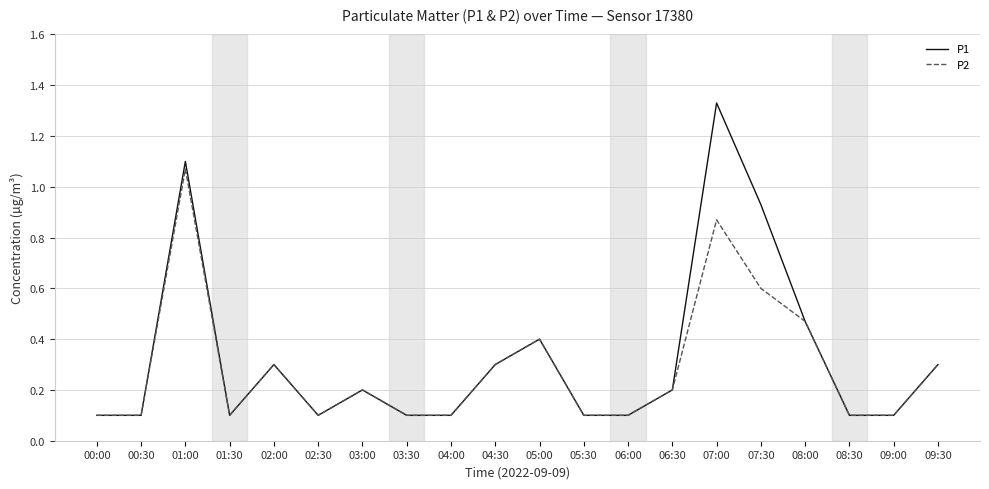

Is the value of P1 at 01:00 greater than the value of P2 at 03:00?

Yes